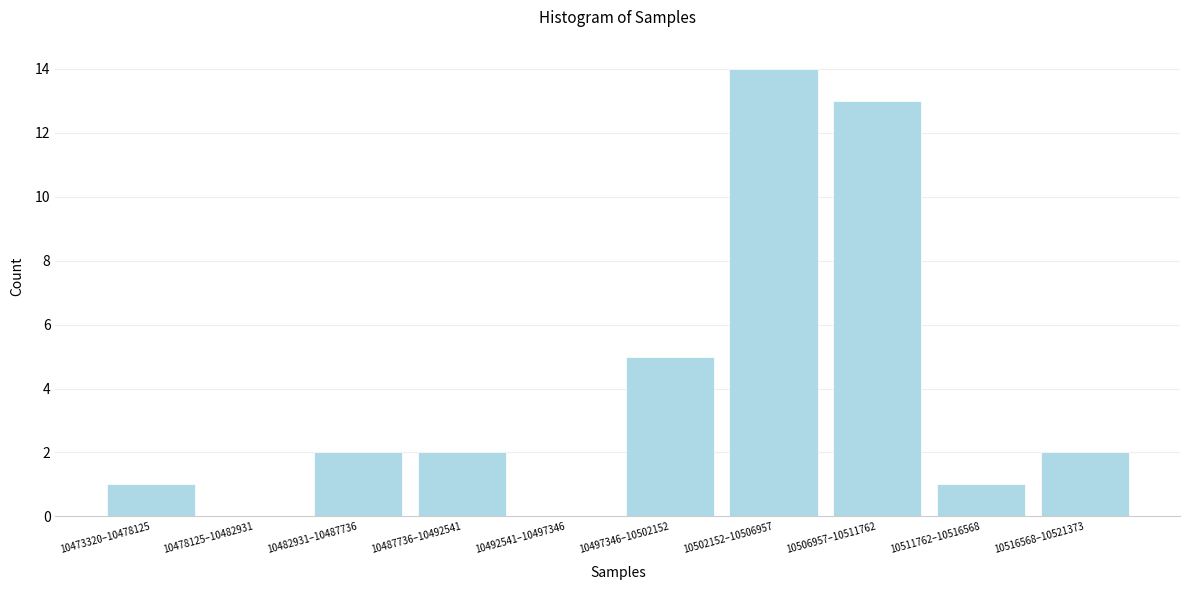

Reading right to left, extract all data points from this chart.

10516568–10521373=2	10511762–10516568=1	10506957–10511762=13	10502152–10506957=14	10497346–10502152=5	10492541–10497346=0	10487736–10492541=2	10482931–10487736=2	10478125–10482931=0	10473320–10478125=1